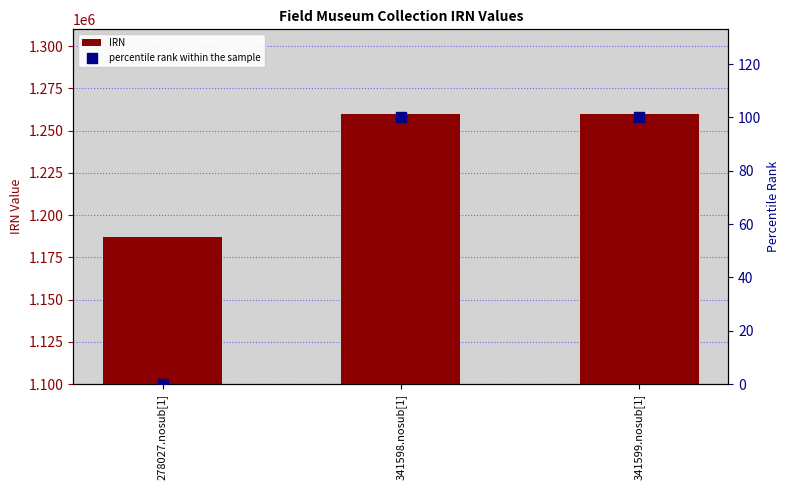

Which series has the largest total across all categories?

IRN